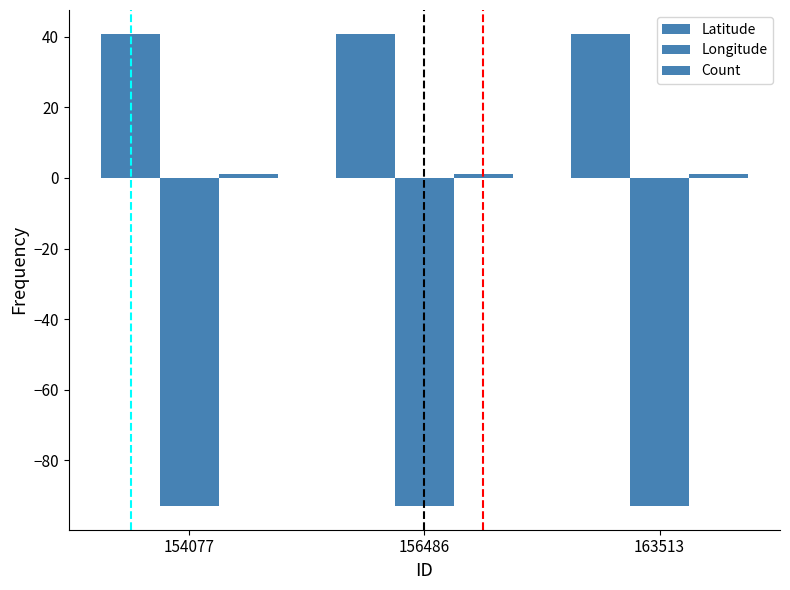

Does the chart contain any negative values?

Yes